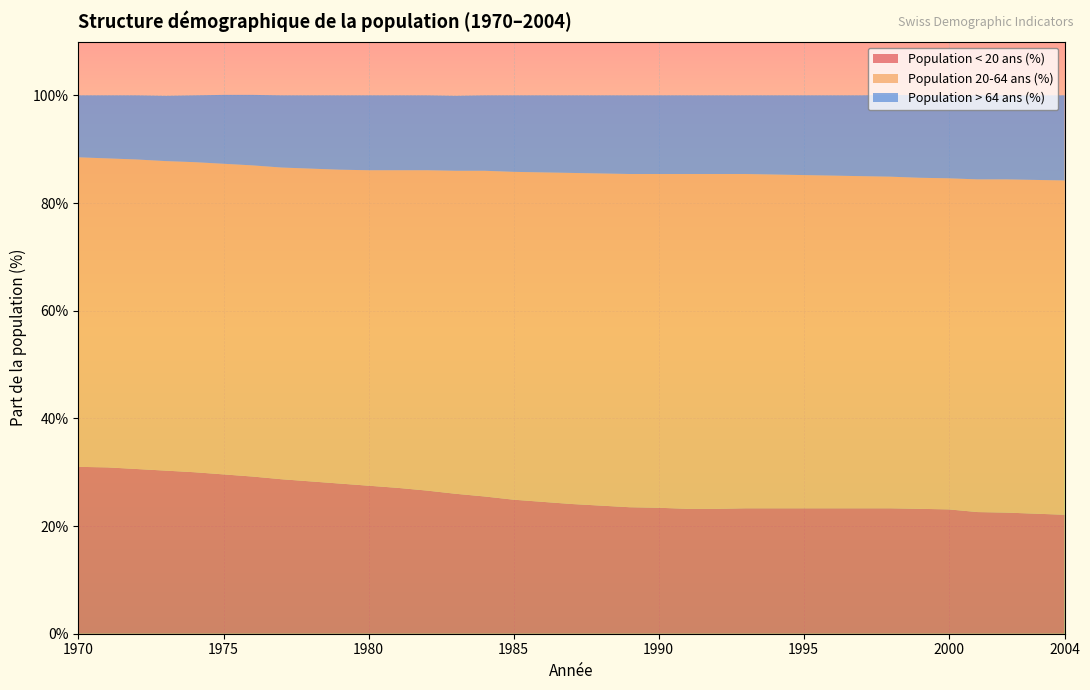

Reading right to left, transcribe all the data shown in this chart.

Population < 20 ans (%): 22.1	22.3	22.5	22.6	23.1	23.2	23.3	23.3	23.3	23.3	23.3	23.3	23.2	23.2	23.4	23.5	23.8	24.1	24.5	24.9	25.5	26.0	26.6	27.1	27.5	27.9	28.3	28.7	29.2	29.6	30.0	30.3	30.6	30.9	31.0
Population 20-64 ans (%): 62.1	62.0	61.9	61.8	61.5	61.5	61.6	61.7	61.8	61.9	62.0	62.1	62.2	62.2	62.0	61.9	61.7	61.5	61.2	60.9	60.5	60.0	59.5	59.0	58.6	58.3	58.1	57.9	57.8	57.7	57.6	57.5	57.5	57.4	57.5
Population > 64 ans (%): 15.8	15.7	15.6	15.6	15.4	15.3	15.2	15.0	14.9	14.8	14.7	14.6	14.6	14.6	14.6	14.6	14.5	14.4	14.3	14.2	14.0	13.9	13.9	13.9	13.9	13.8	13.6	13.4	13.1	12.8	12.4	12.1	11.9	11.7	11.5